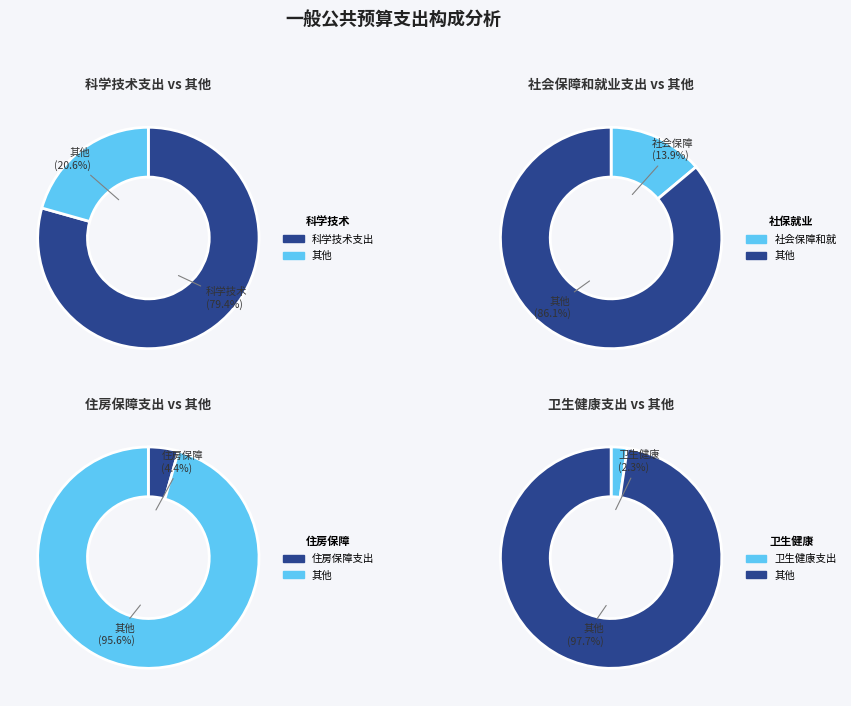

Is it true that 科学技术支出 is 79% of the pie?

True